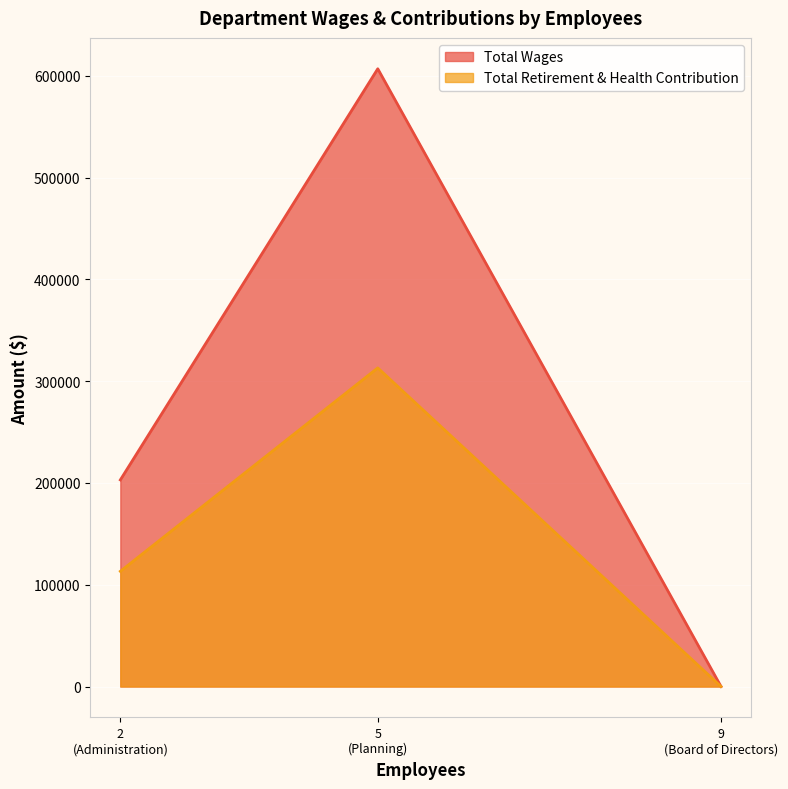

The Total Wages series shows -396218 at Board of Directors. True or false?

False